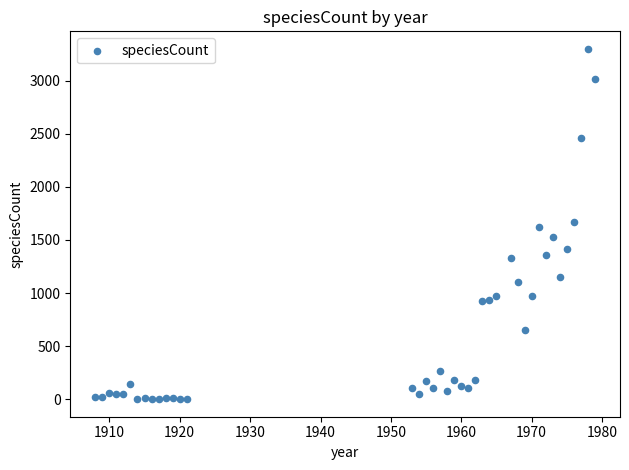

What is the range of Y values (max minus min)?

3298